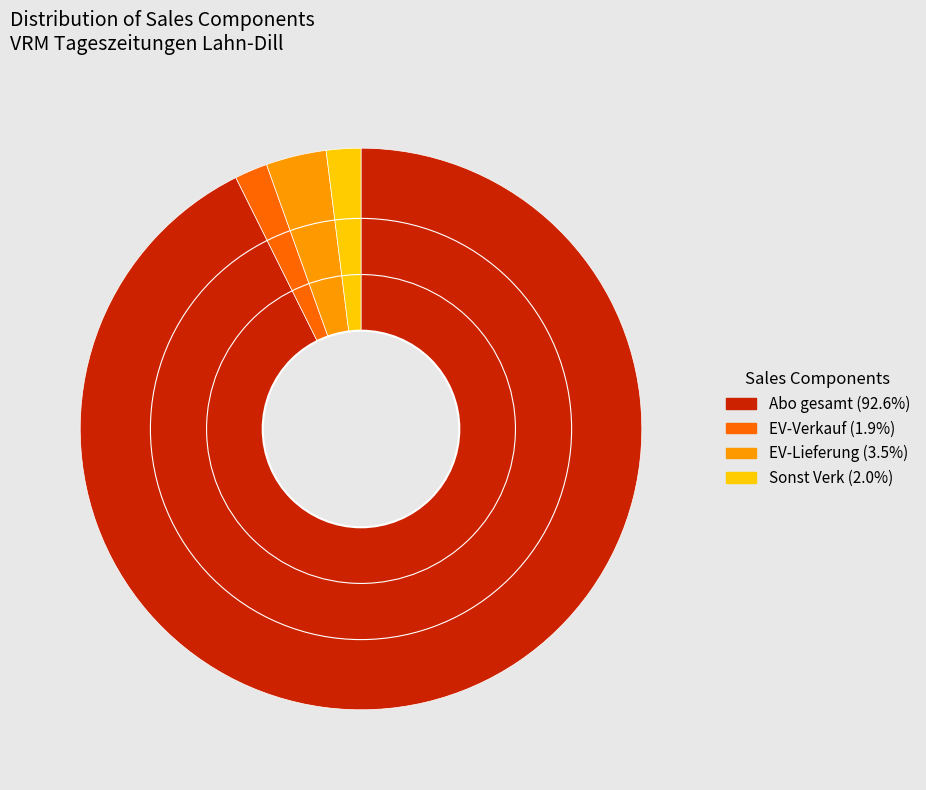

Is there any slice that represents more than half of the pie?

Yes